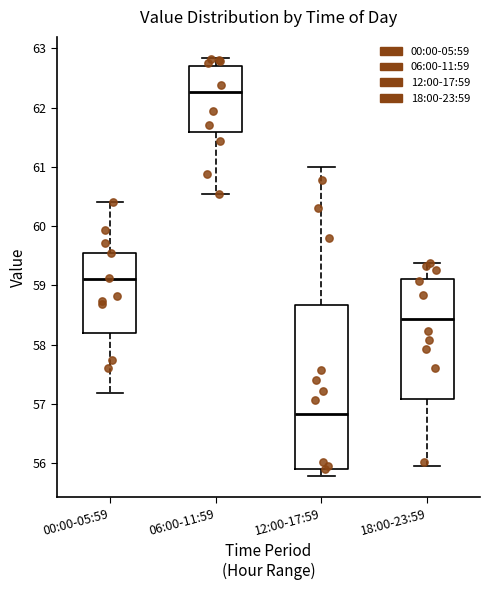

Where is the upper edge of the box for 18:00-23:59 on the y-axis? The values are not printed on the chart, so give them approximately, as read against the axis.

59.1